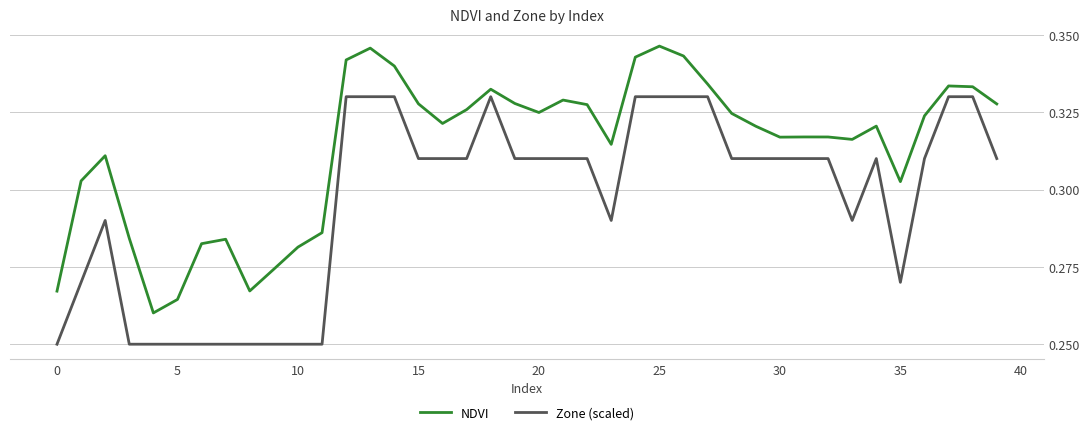

True or false: Zone (scaled) and NDVI intersect in this chart.

False